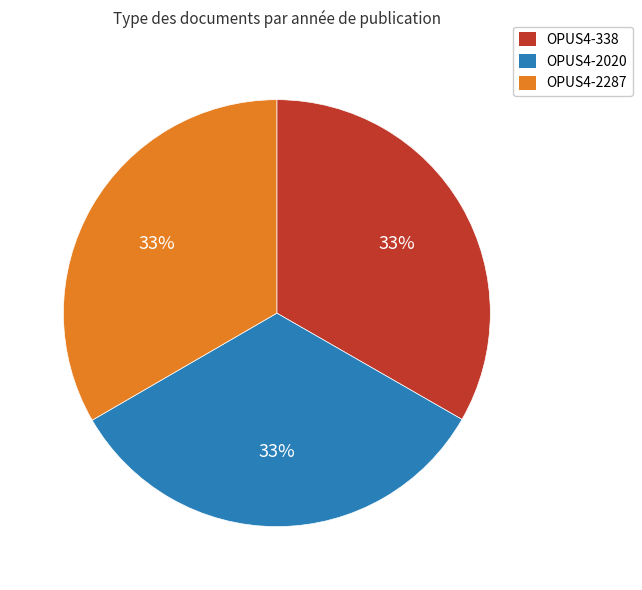

Does any single category account for the majority?

No